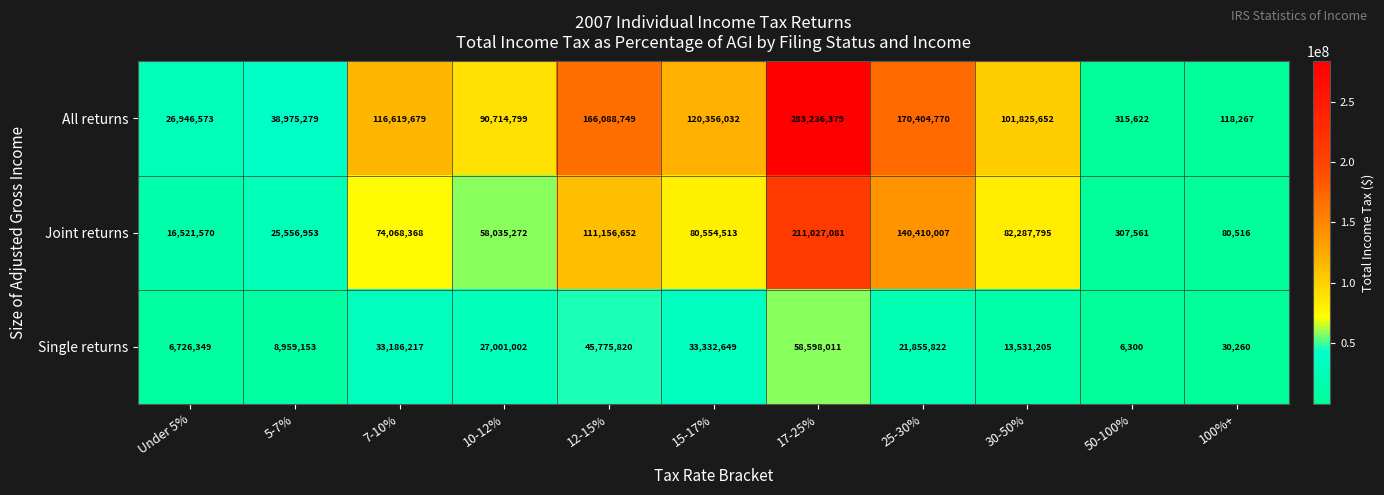

Between 12-15% and 50-100%, which series saw the biggest shift?

All returns